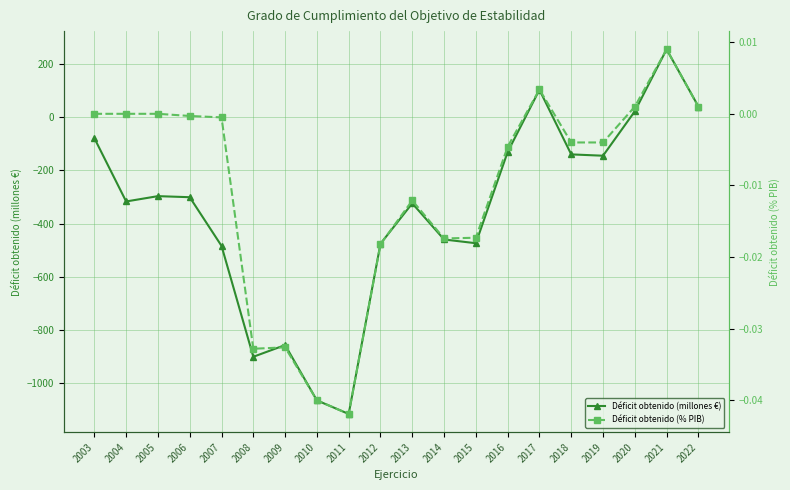

Reading left to right, transcribe all the data shown in this chart.

Déficit obtenido (millones €): -79.0	-317.0	-297.0	-301.0	-484.0	-901.0	-857.0	-1065.0	-1116.0	-476.0	-324.0	-460.0	-474.0	-131.0	103.0	-140.0	-145.0	22.0	255.0	40.0
Déficit obtenido (% PIB): 0.0	0.0	0.0	-0.0	-0.0	-0.0	-0.0	-0.0	-0.0	-0.0	-0.0	-0.0	-0.0	-0.0	0.0	-0.0	-0.0	0.0	0.0	0.0